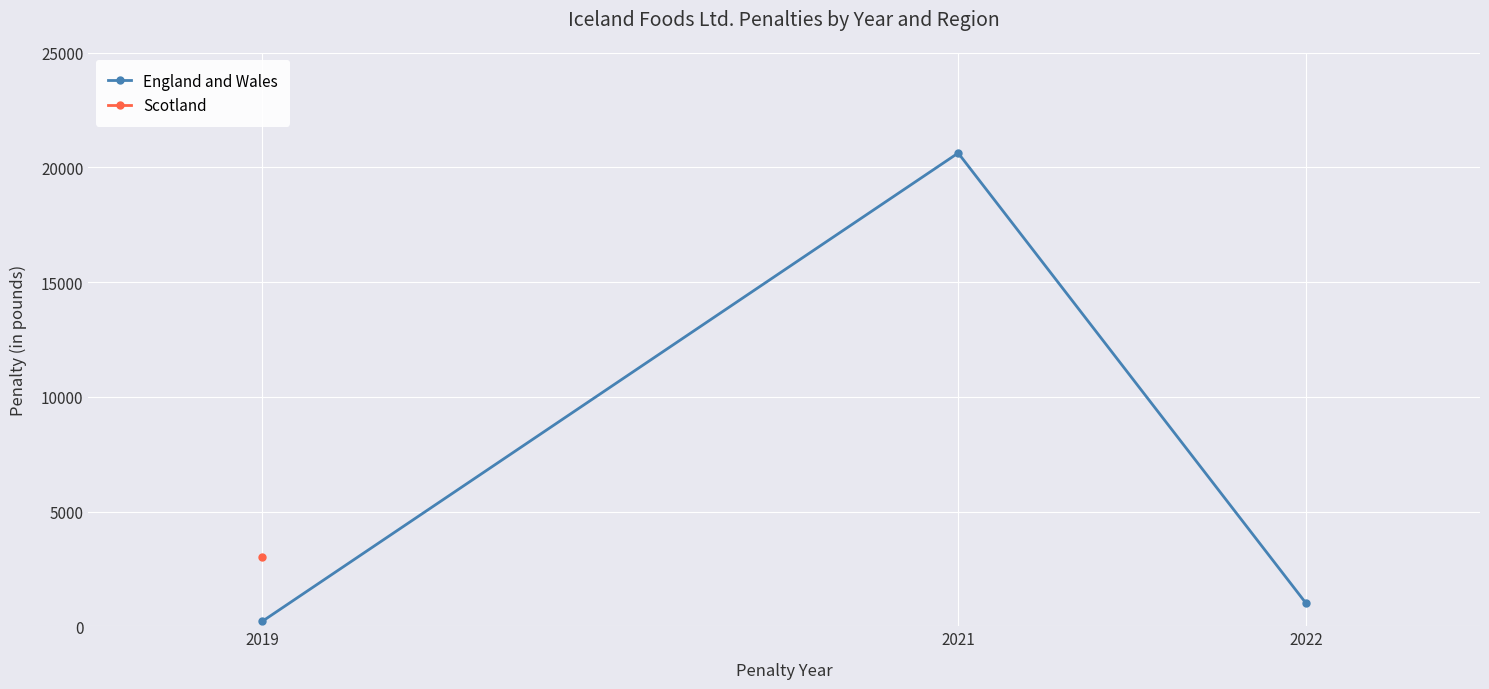

The chart shows a value of 1000 at 2022. True or false?

True